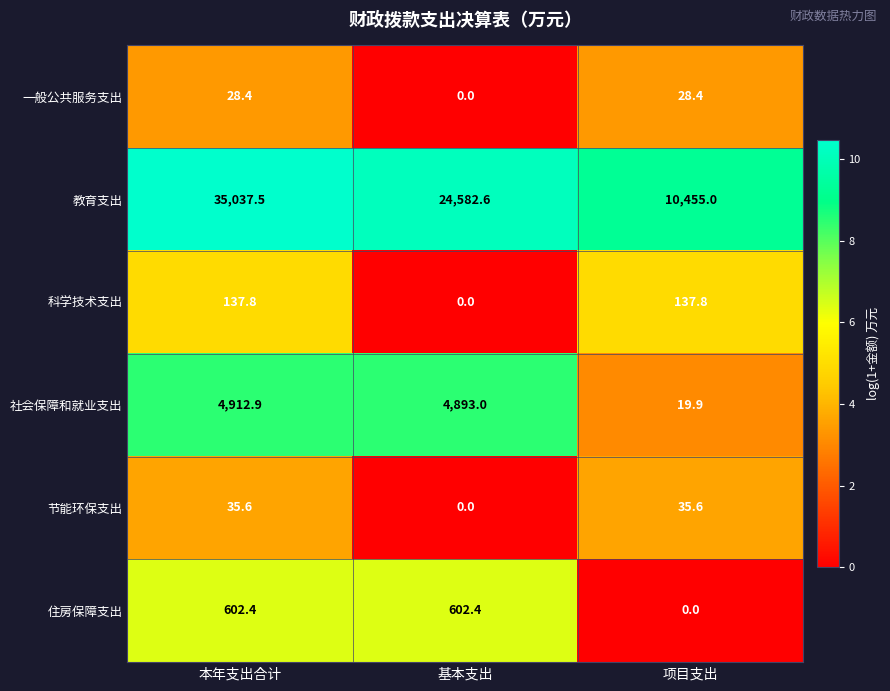

Read the 教育支出 value at 项目支出.

10455.0